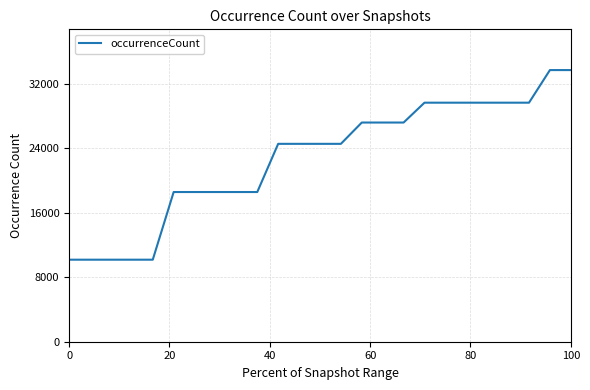

How many distinct data groups are displayed?

1